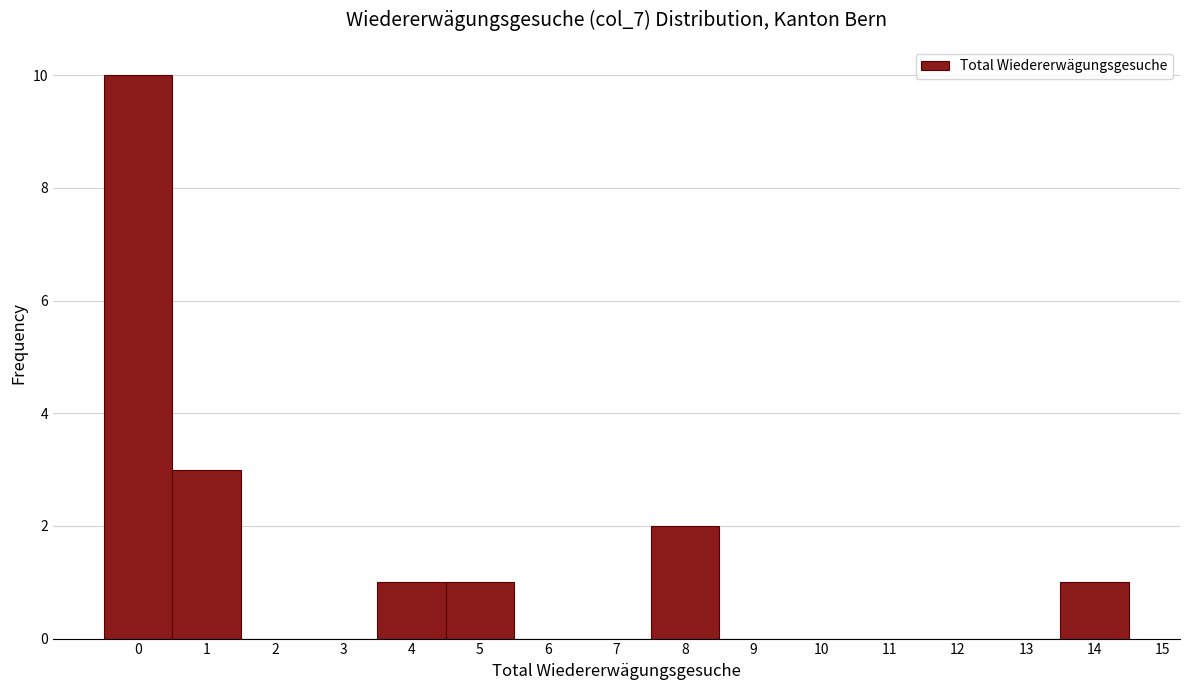

Which range on the x-axis has the tallest bar?

-0.5 to 0.5